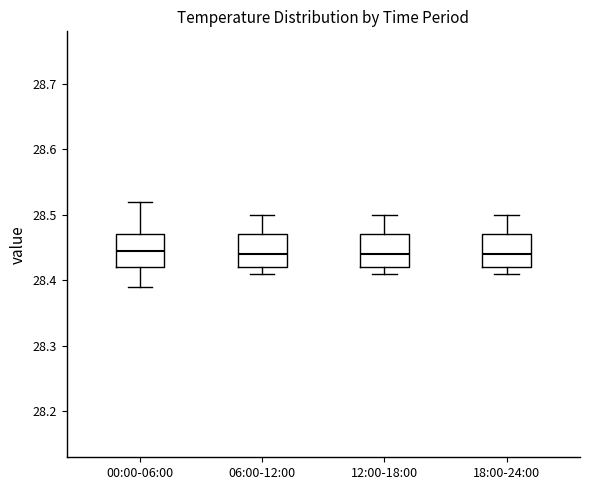

Where is the upper edge of the box for 18:00-24:00 on the y-axis? The values are not printed on the chart, so give them approximately, as read against the axis.

28.47